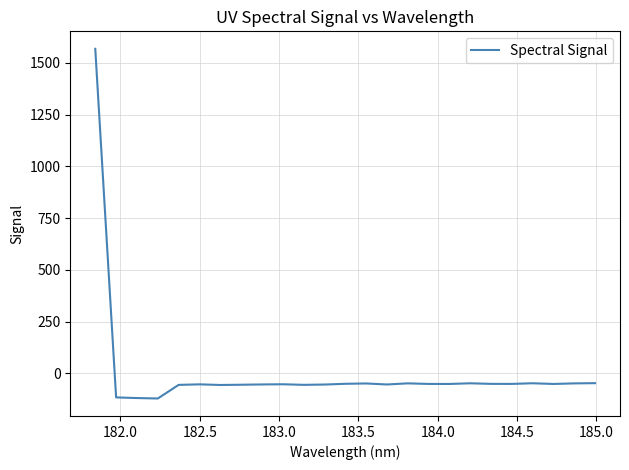

What is the smallest value displayed?

-121.9